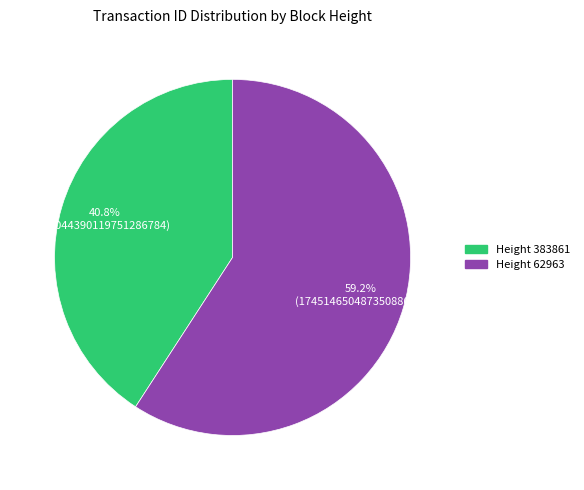

Is there any slice that represents more than half of the pie?

Yes